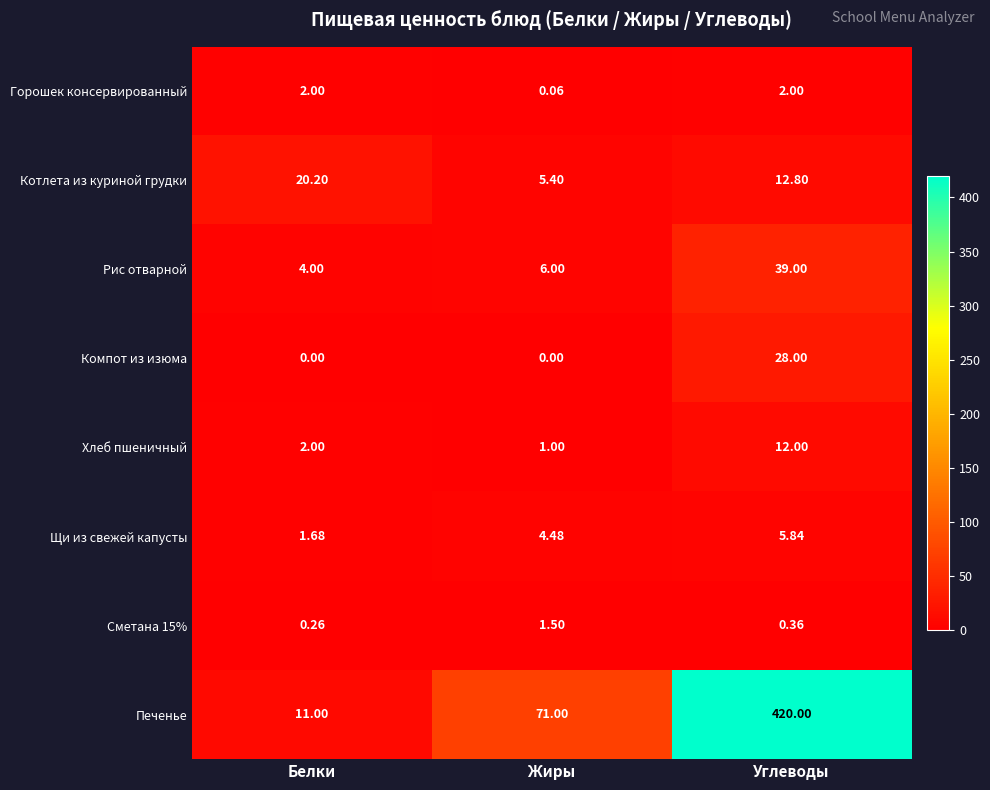

Which category has the lowest value in the Котлета из куриной грудки series?

Жиры